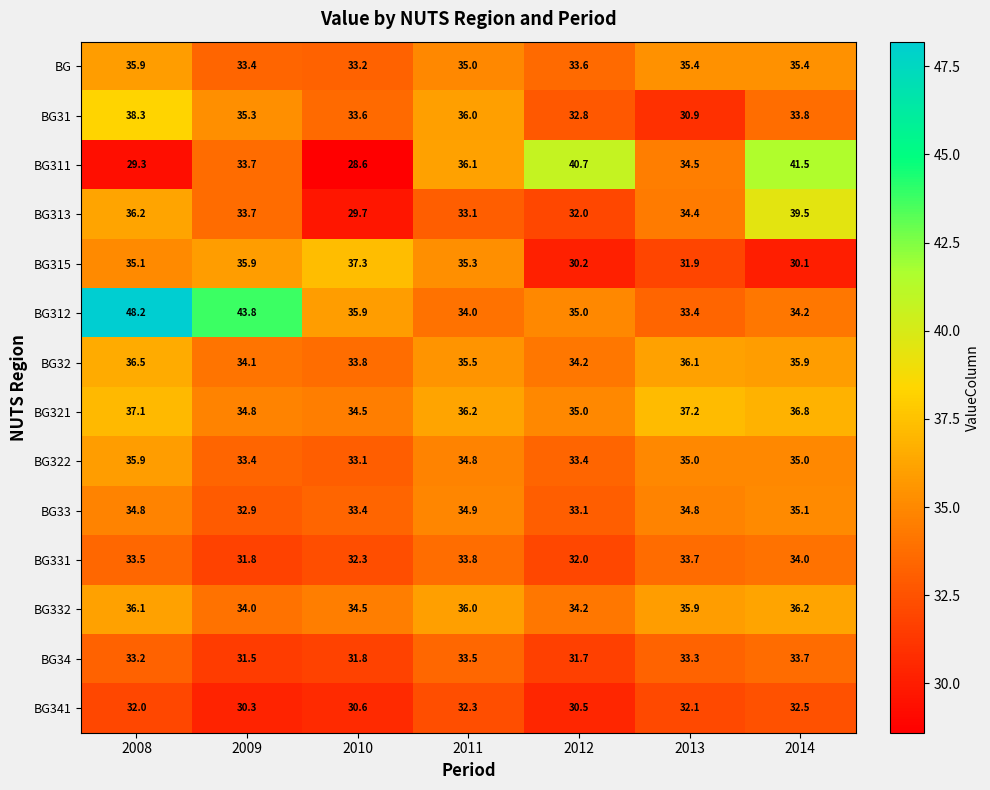

Rank the categories by BG341 value from lowest to highest.

2009, 2012, 2010, 2008, 2013, 2011, 2014